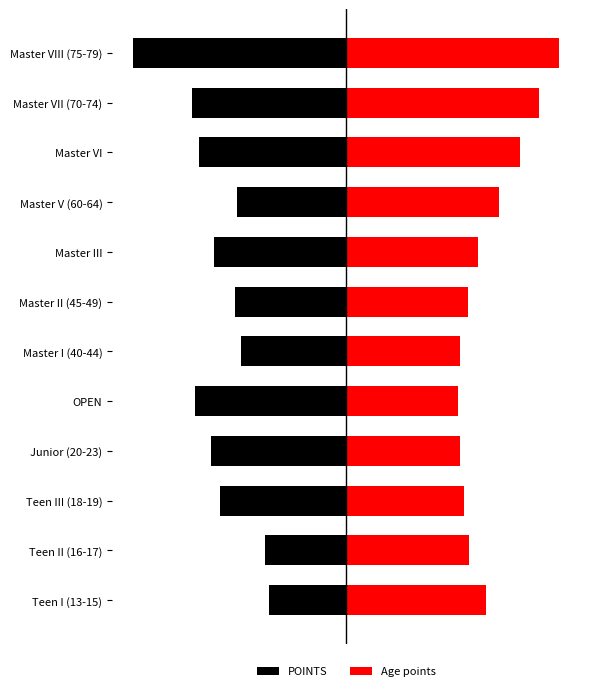

What are all the series names shown in the legend?

POINTS, Age points